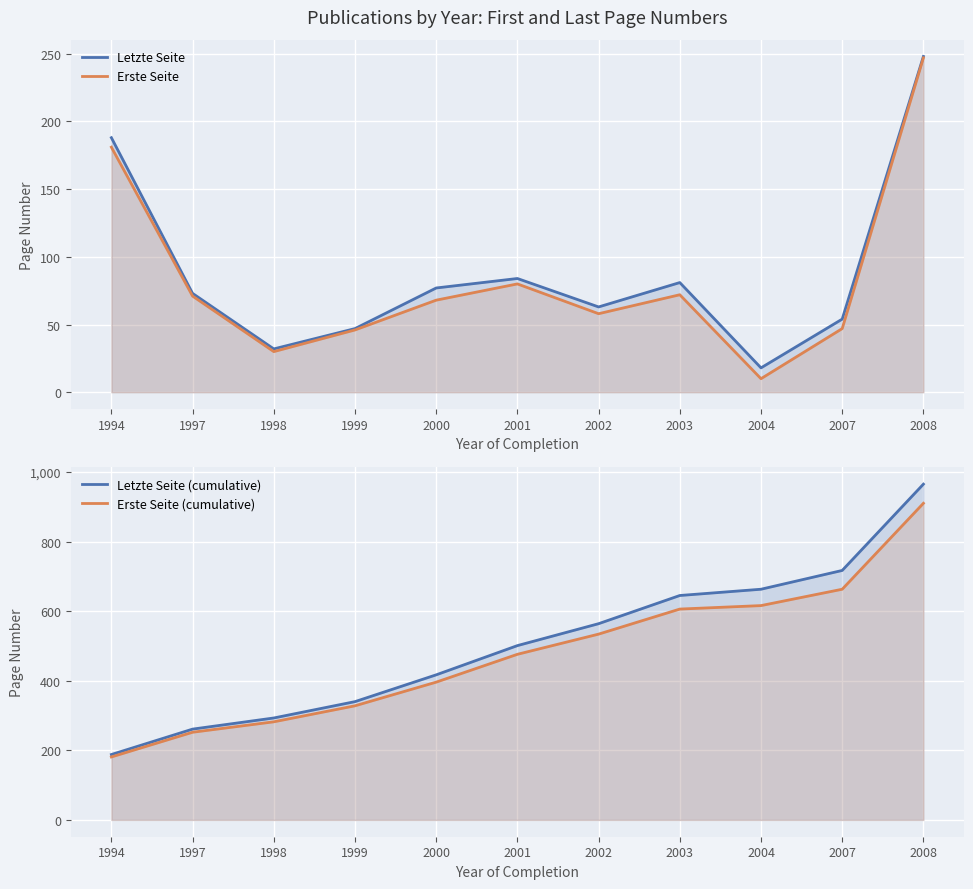

What are all the series names shown in the legend?

Letzte Seite, Erste Seite, Letzte Seite (cumulative), Erste Seite (cumulative)